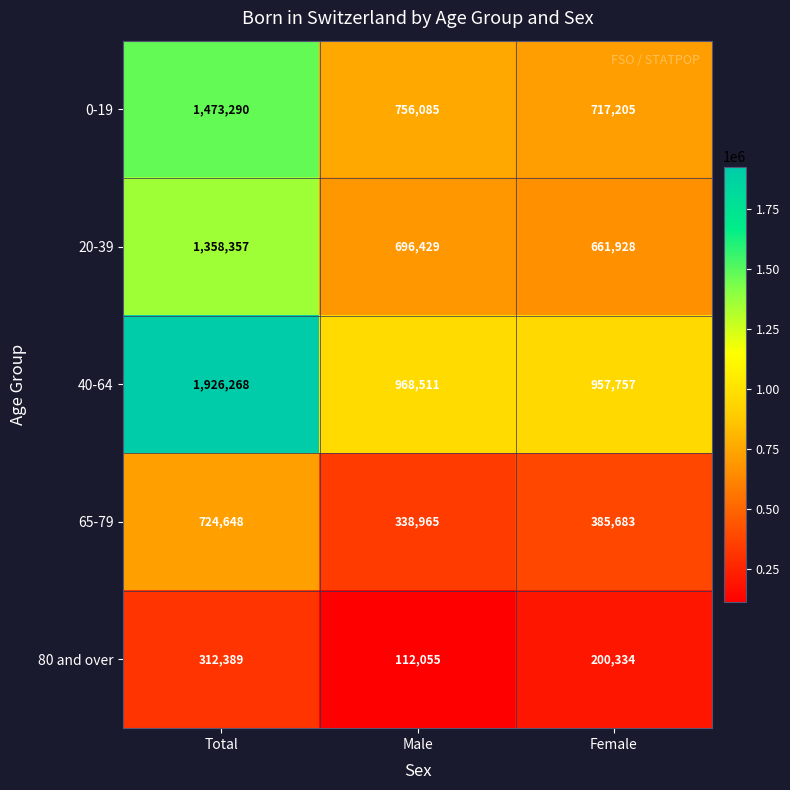

At how many categories does at least one series exceed 1544804?

1